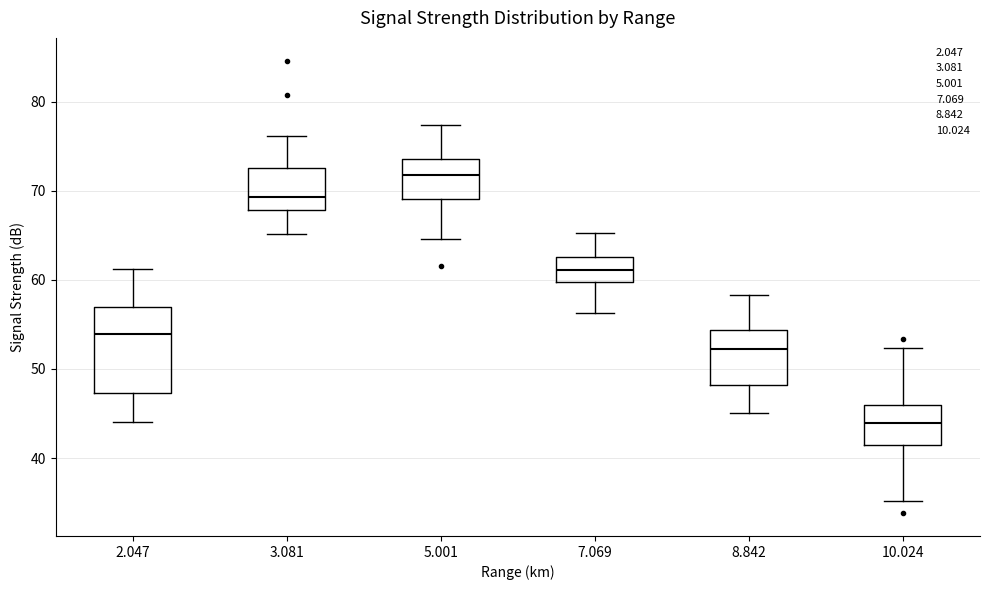

Where does the lower whisker of the box at x = 5.001 end on the y-axis? The values are not printed on the chart, so give them approximately, as read against the axis.

65